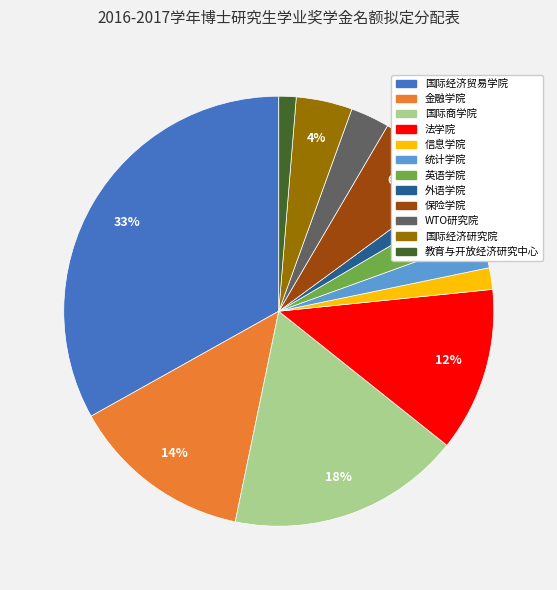

True or false: 信息学院 accounts for 2% of the total.

True